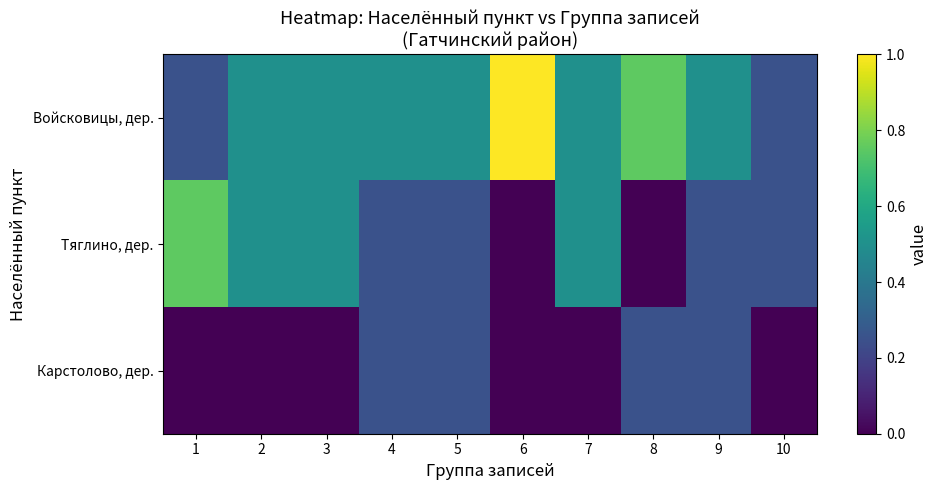

Which series changed the most between 2 and 8?

Тяглино, дер.